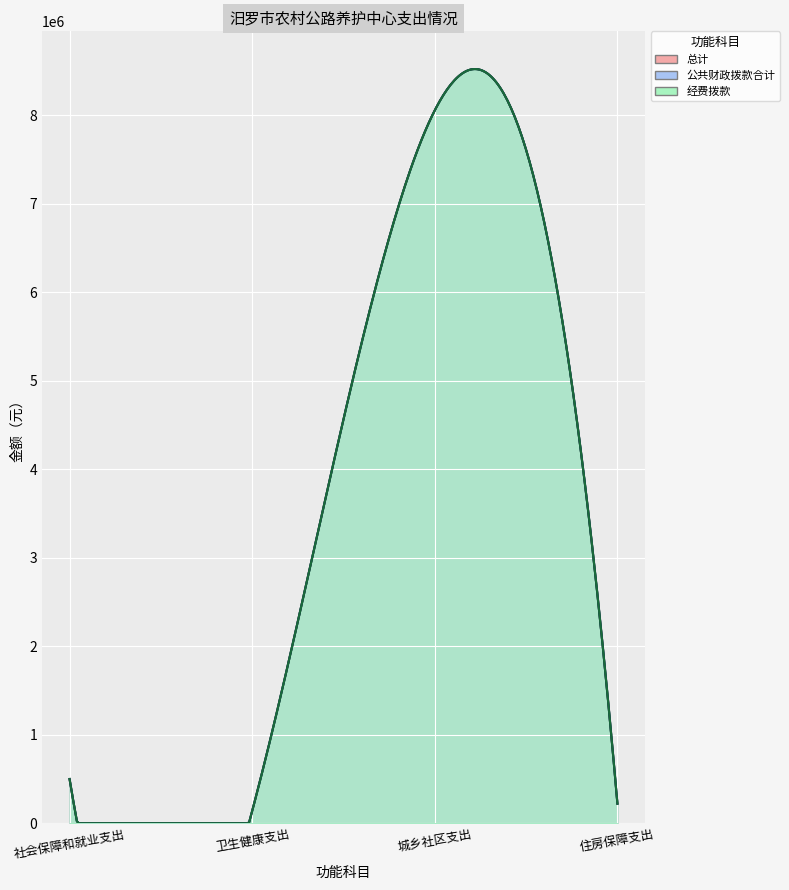

What position from the right is 城乡社区支出?

2